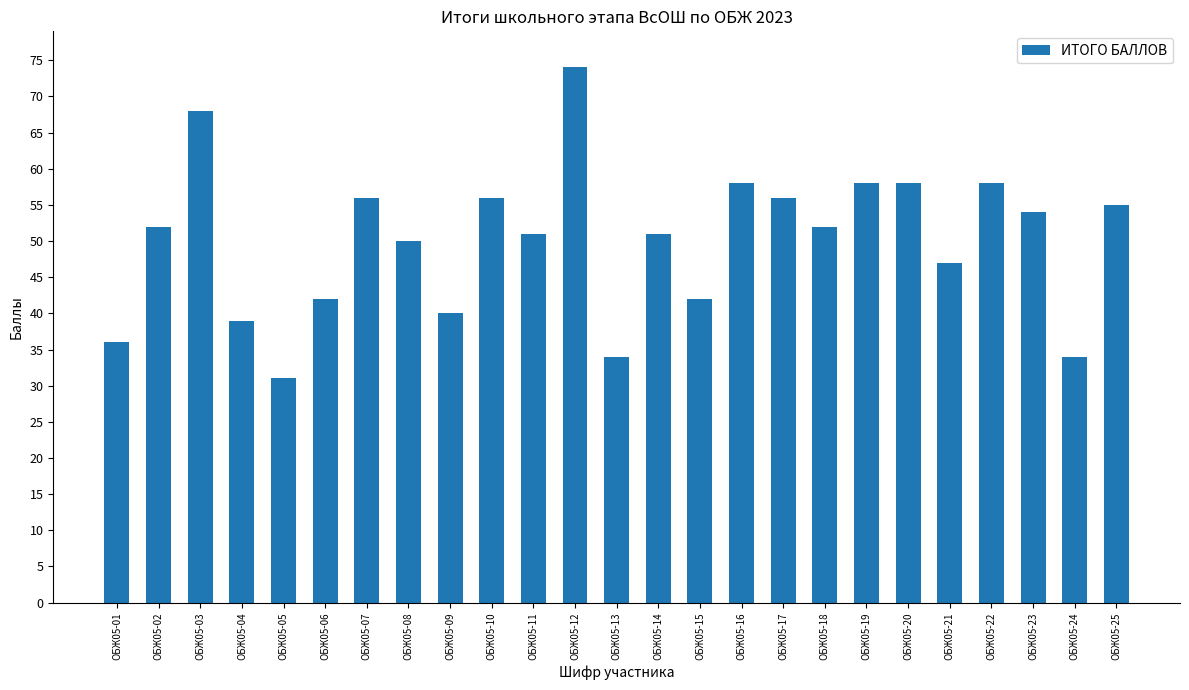

Is it true that the value at ОБЖ05-15 is 42?

True